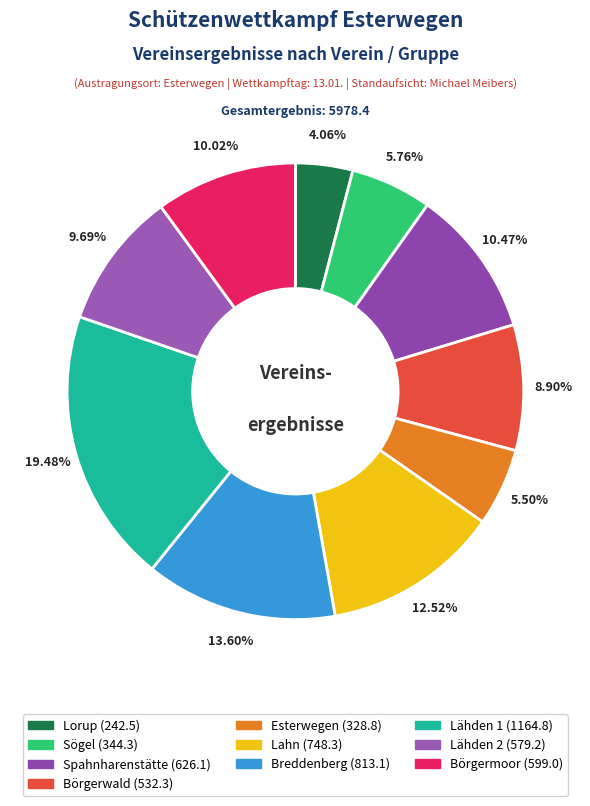

Is Lahn the majority of the pie?

No